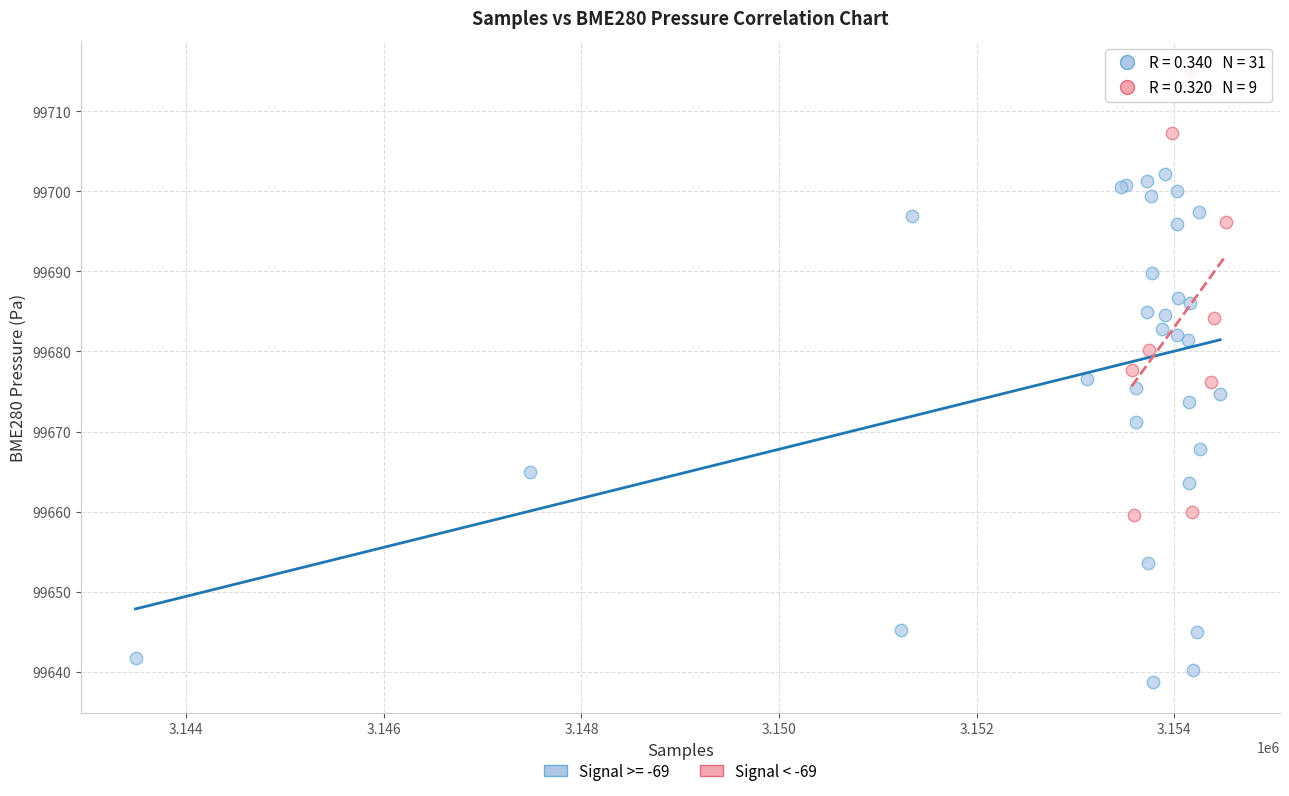

Which series has the widest spread of Y values?

Signal >= -69